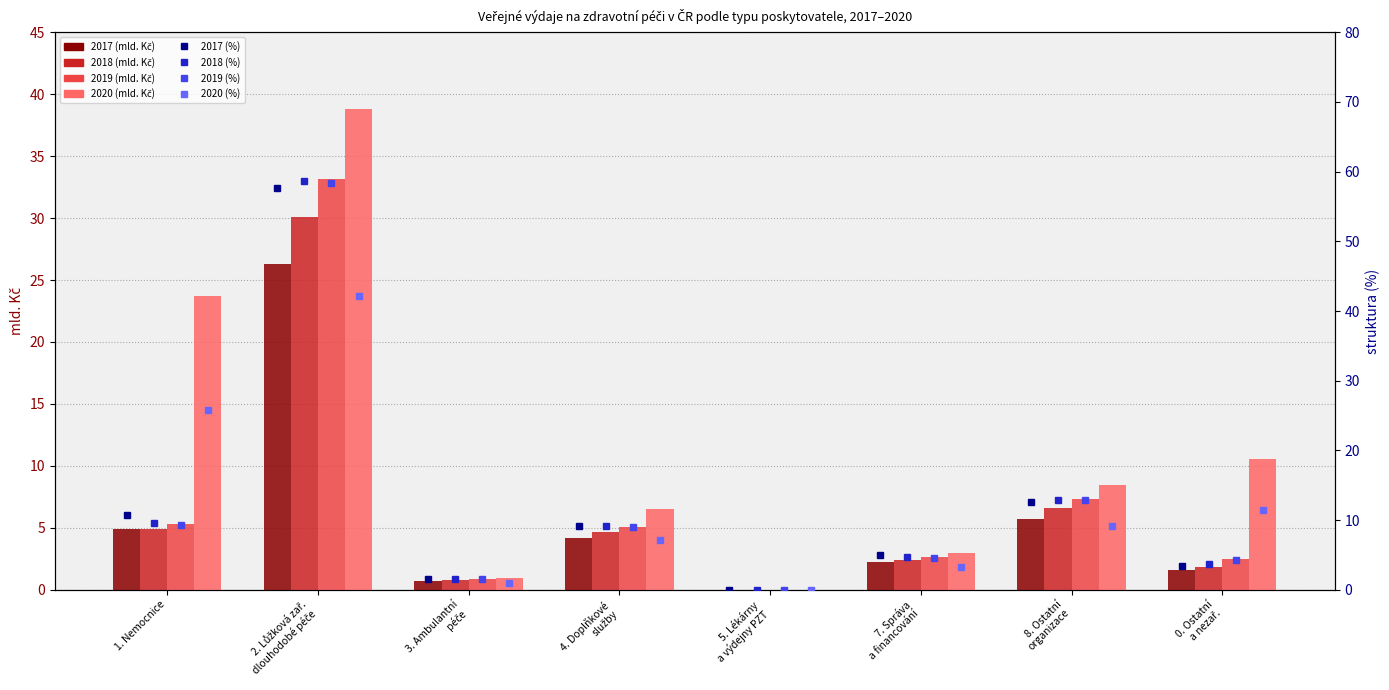

Where does the 2019 (%) series first go above 8?

1. Nemocnice